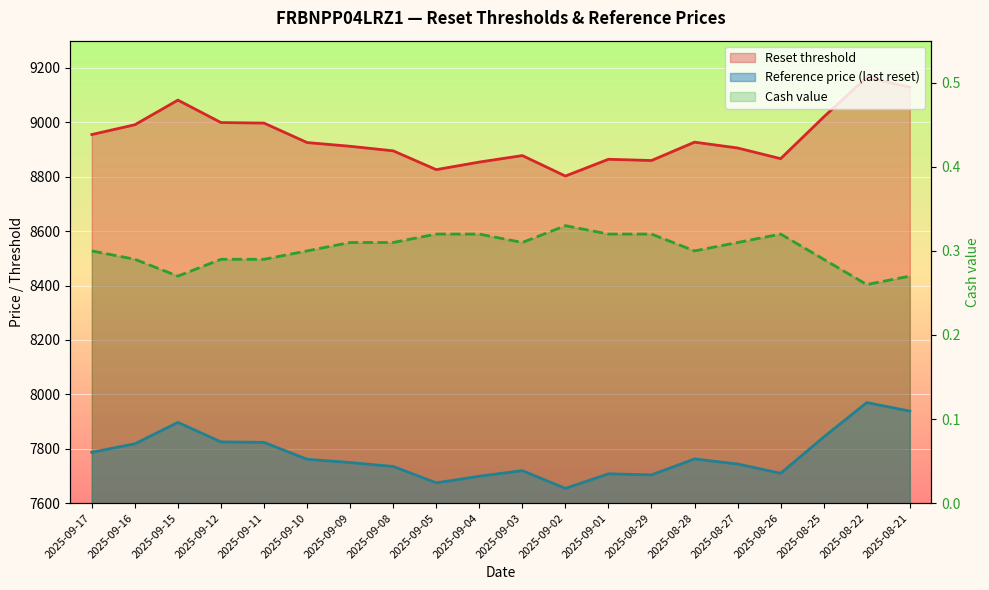

What is the lowest value of the Reset threshold series?

8802.4